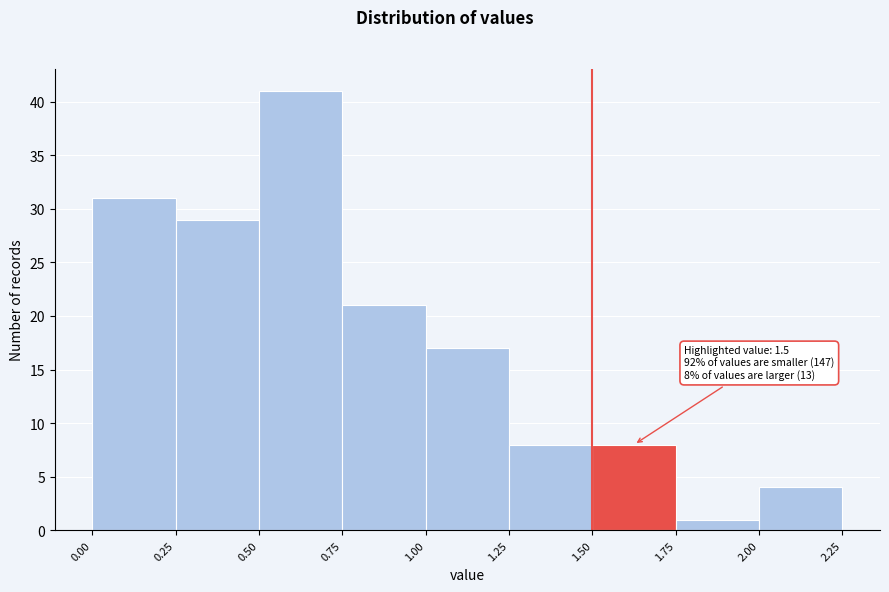

Which range on the x-axis has the tallest bar?

0.50 to 0.75